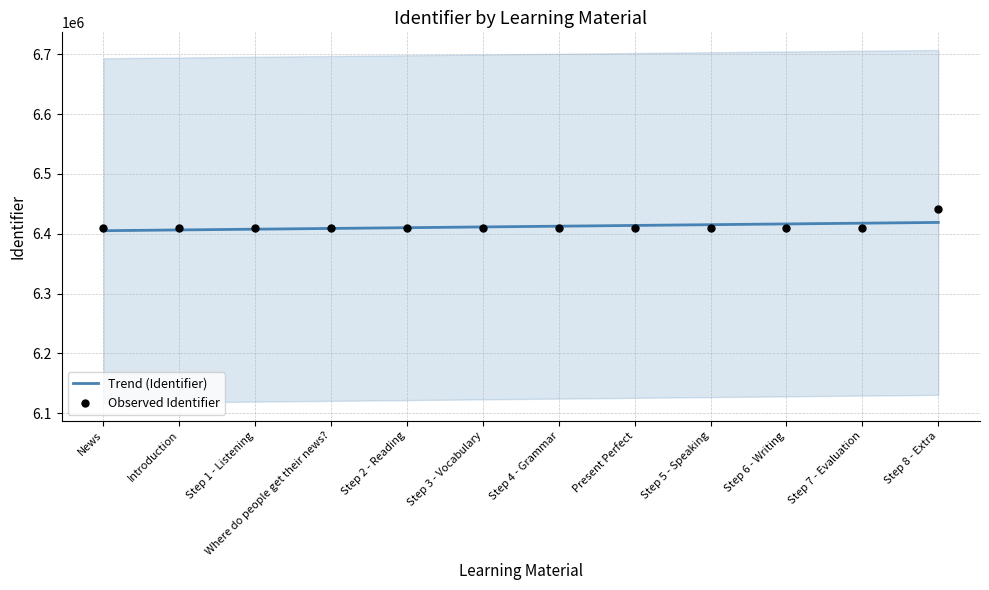

Which series has the widest spread of Y values?

Observed Identifier